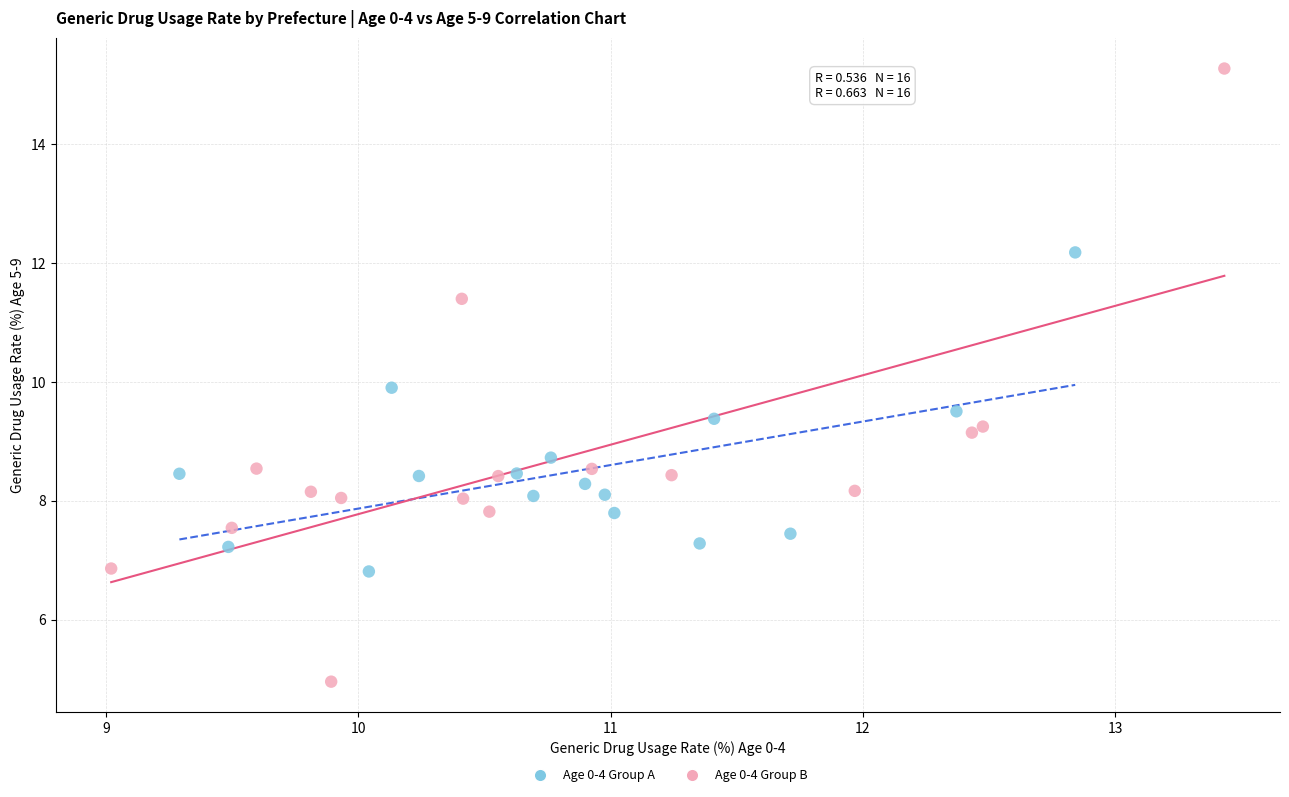

Which series has the widest spread of Y values?

Age 0-4 Group B